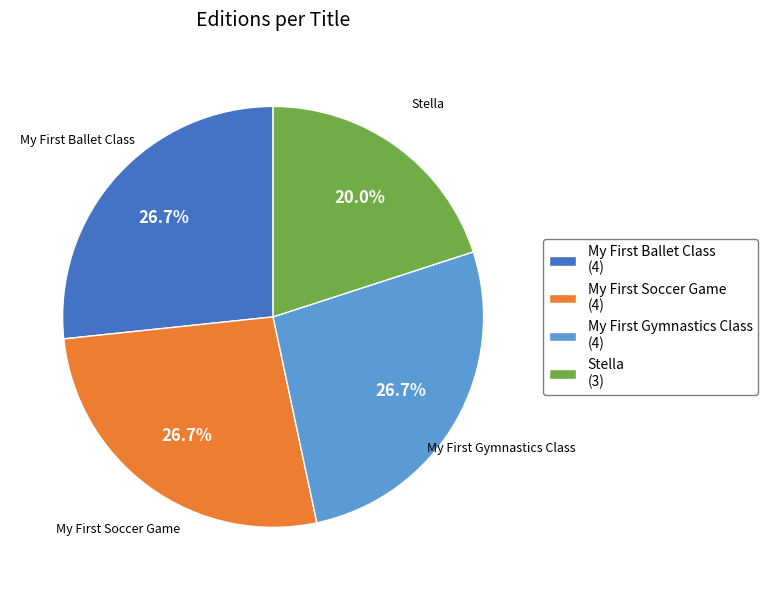

Is there any slice that represents more than half of the pie?

No